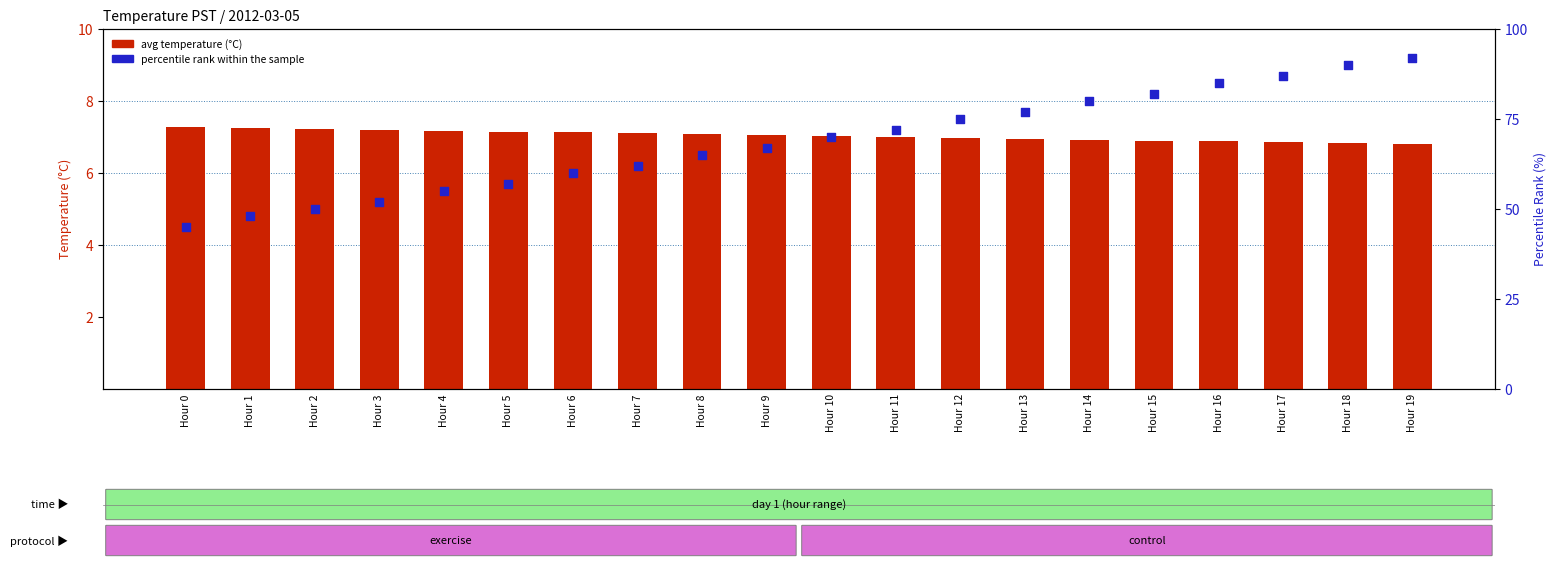

What is the total value across all series at Hour 10?

77.0